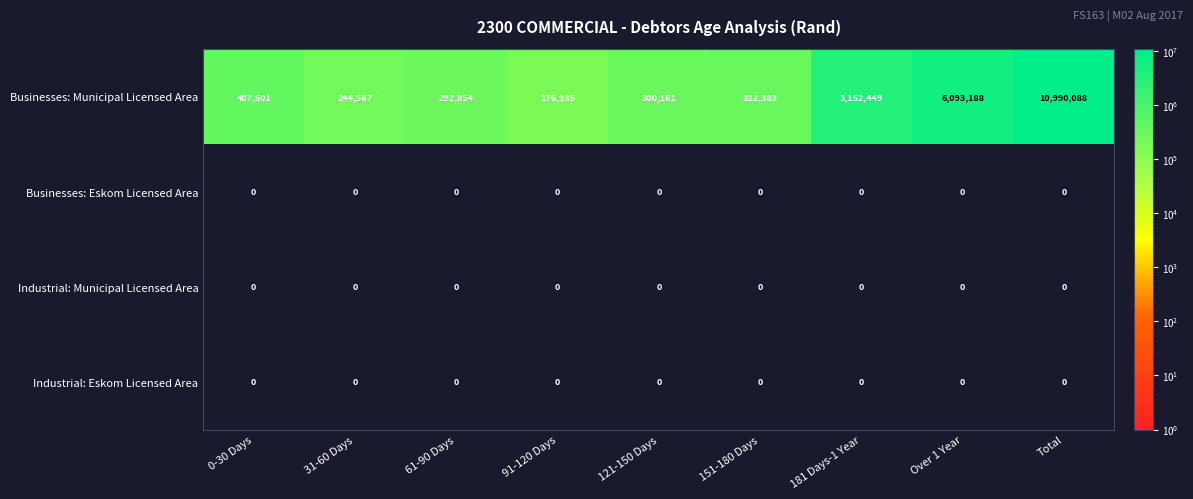

Which series has the largest total across all categories?

Businesses: Municipal Licensed Area